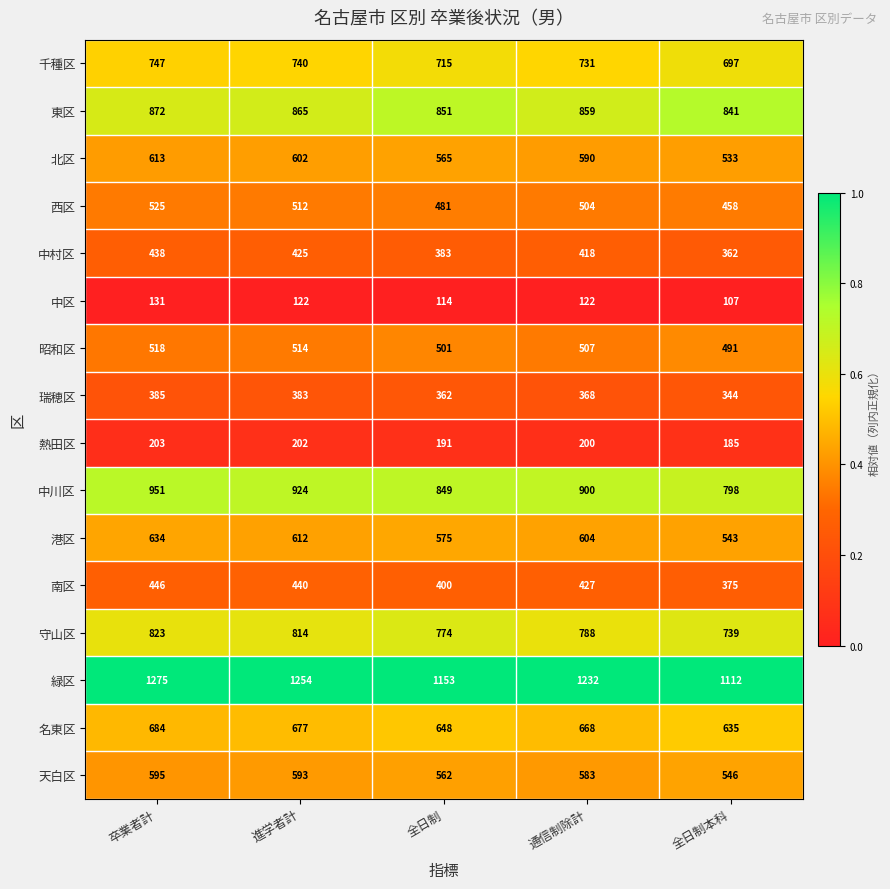

Which category has the highest value in the 瑞穂区 series?

卒業者計